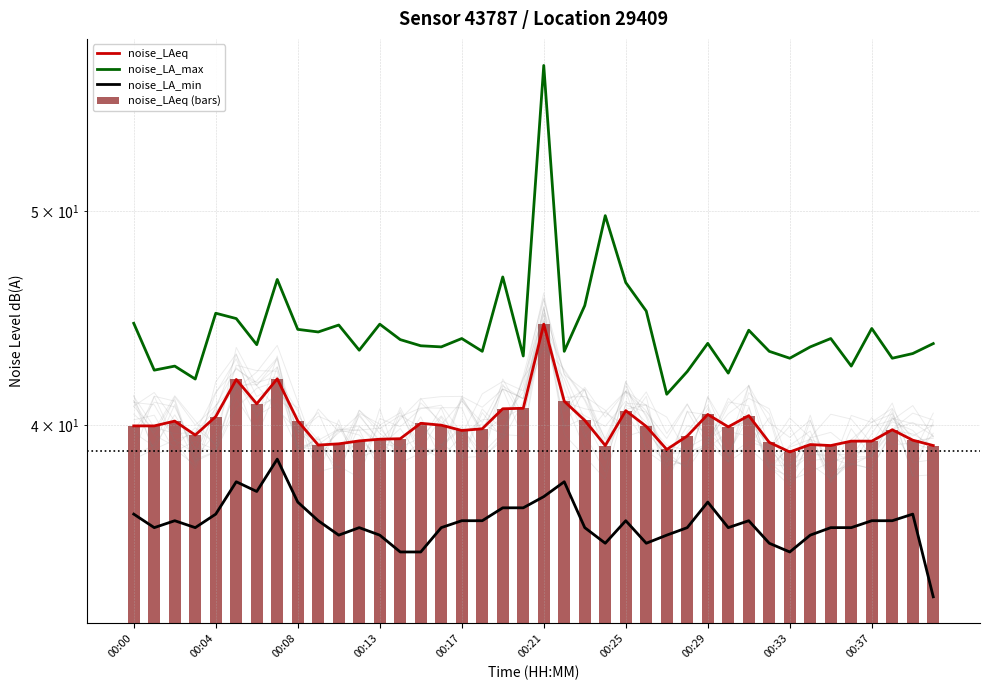

True or false: noise_LAeq (bars) has a value of 10.3 at 11.

False